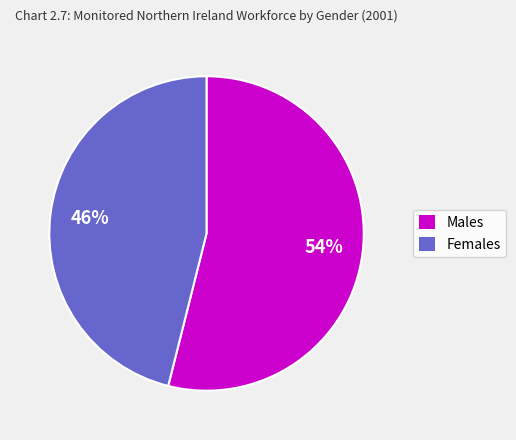

Does any single category account for the majority?

Yes